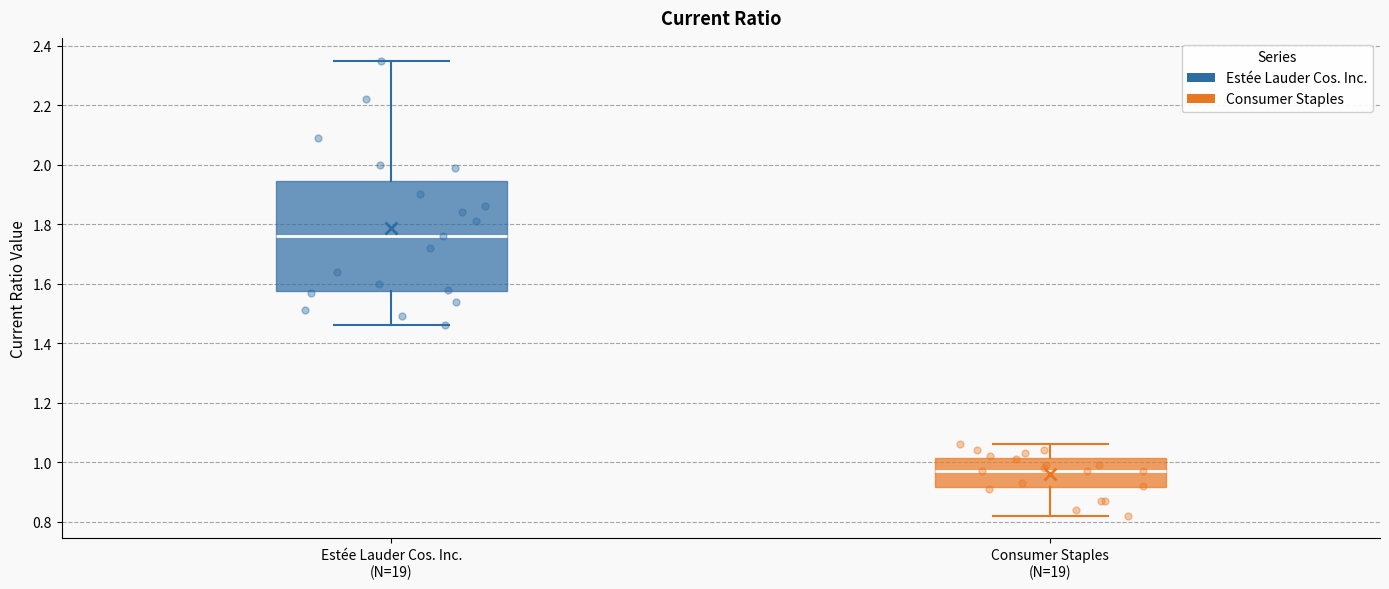

Reading left to right, read every box against the y-axis: the position of its median line, the range the box covers, and the ends of its whiskers. The values are not printed on the chart, so give them approximately, as read against the axis.

Estée Lauder Cos. Inc. (N=19): median 1.76, box 1.58 to 1.94, whiskers 1.46 to 2.36
Consumer Staples (N=19): median 0.98, box 0.92 to 1.02, whiskers 0.82 to 1.06